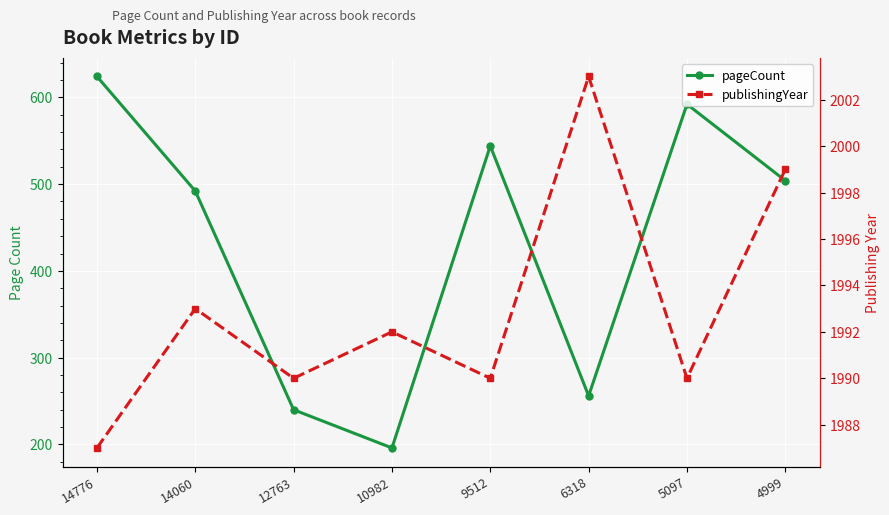

Read the publishingYear value at 10982.

1992